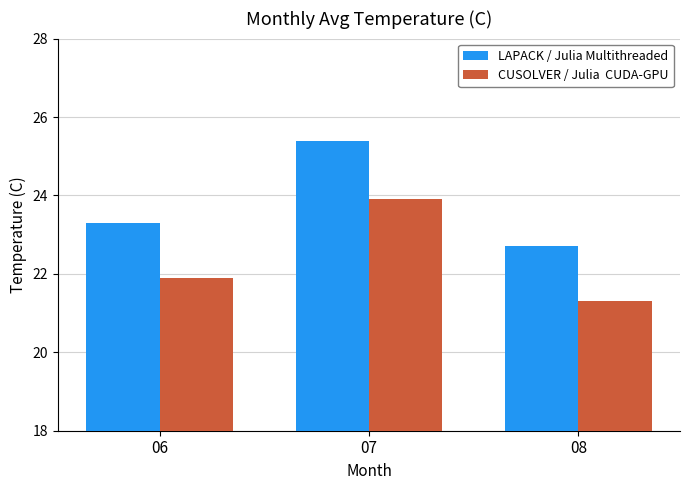

What is the difference between the highest and lowest values at 07?

1.5